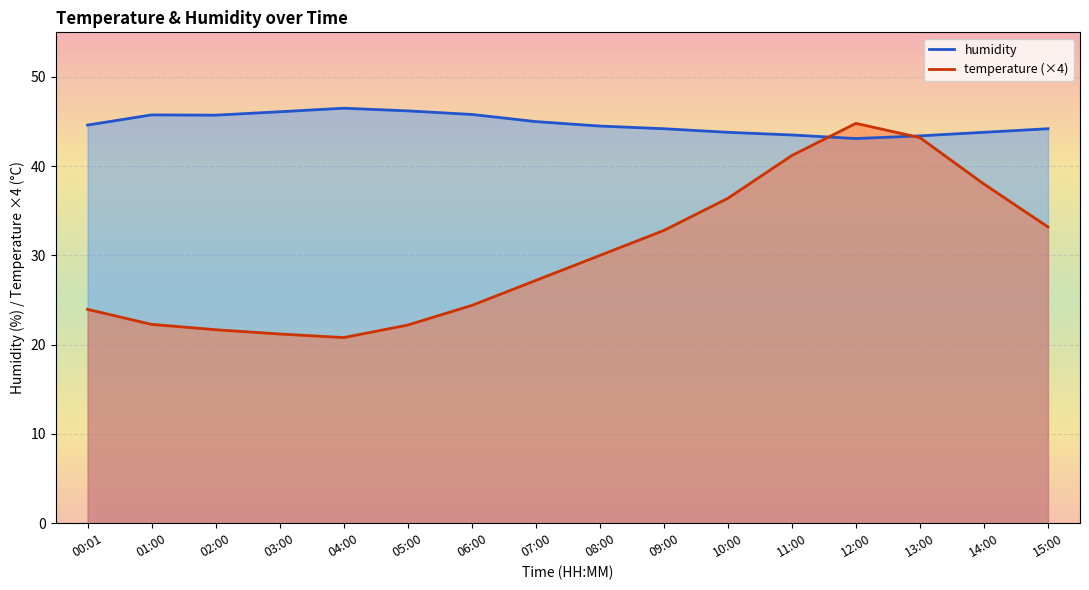

True or false: humidity has more than 2 interior local peaks.

False